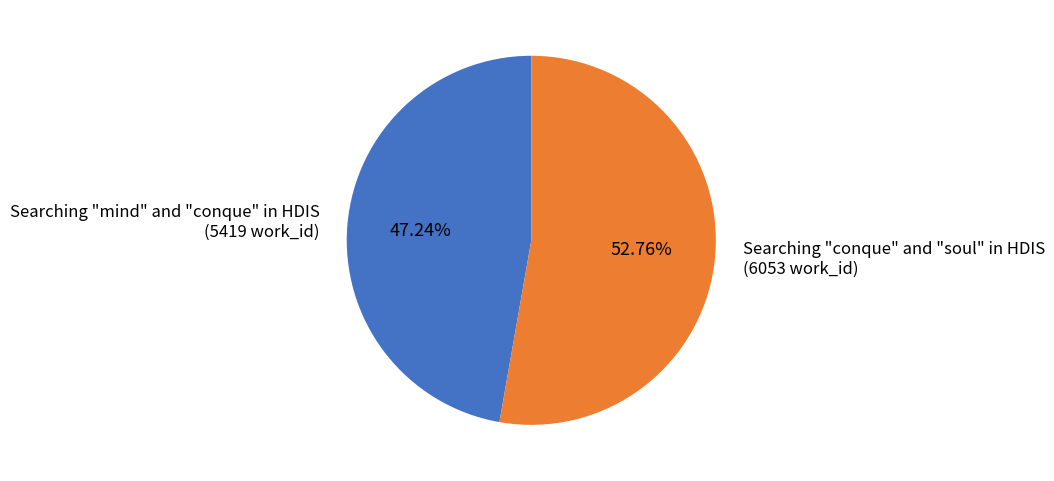

Between Searching "conque" and "soul" in HDIS and Searching "mind" and "conque" in HDIS, which is larger?

Searching "conque" and "soul" in HDIS